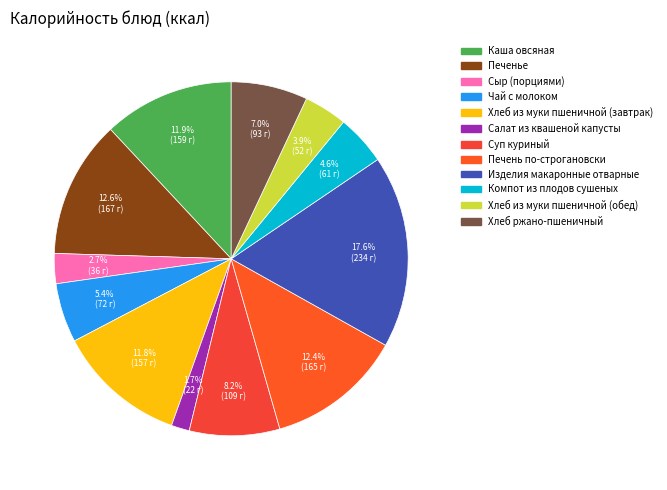

True or false: Печенье accounts for 7% of the total.

False